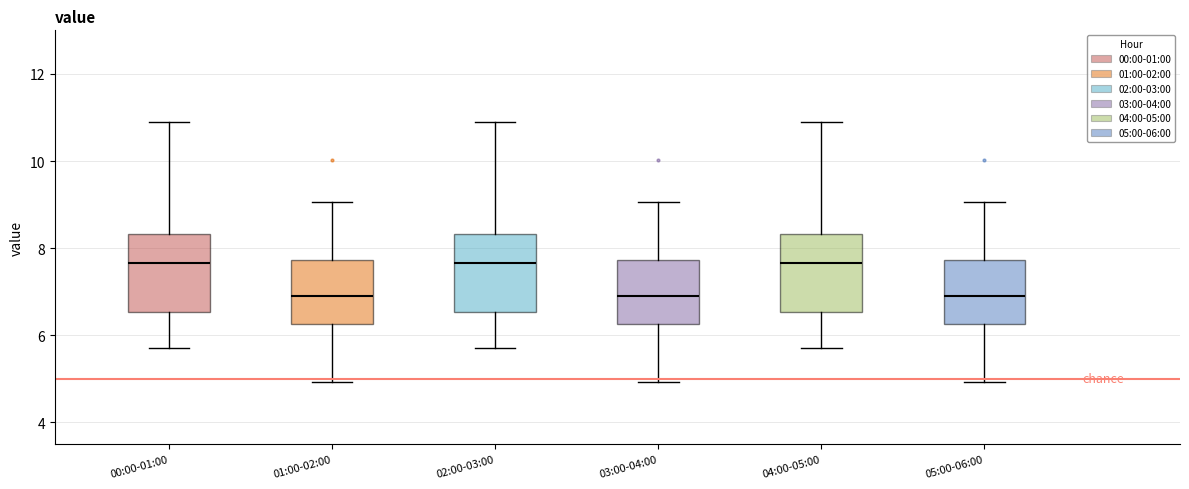

Reading left to right, transcribe this box plot: for each box, give where its median line is, the range the box spans, and where its two whiskers end, as read against the y-axis. The values are not printed on the chart, so give them approximately, as read against the axis.

00:00-01:00: median 7.6, box 6.6 to 8.4, whiskers 5.8 to 11.0
01:00-02:00: median 7.0, box 6.2 to 7.8, whiskers 5.0 to 9.0
02:00-03:00: median 7.6, box 6.6 to 8.4, whiskers 5.8 to 11.0
03:00-04:00: median 7.0, box 6.2 to 7.8, whiskers 5.0 to 9.0
04:00-05:00: median 7.6, box 6.6 to 8.4, whiskers 5.8 to 11.0
05:00-06:00: median 7.0, box 6.2 to 7.8, whiskers 5.0 to 9.0